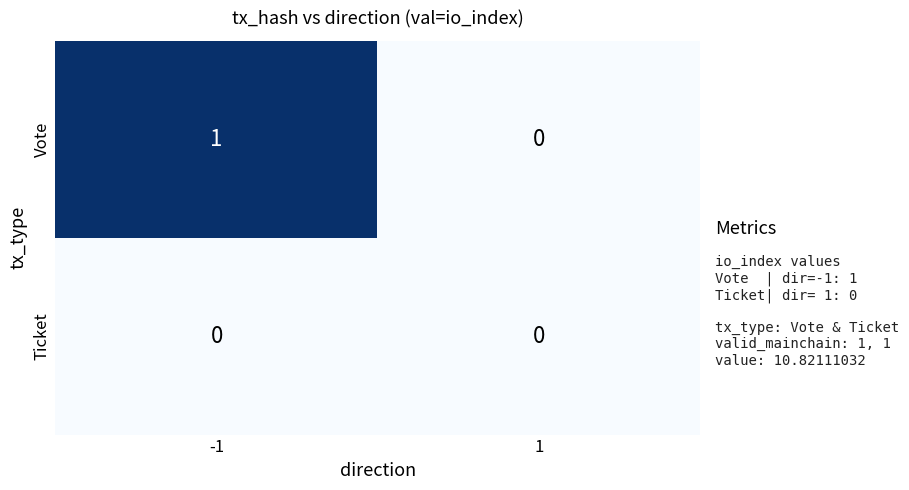

Between -1 and 1, which series saw the biggest shift?

Vote